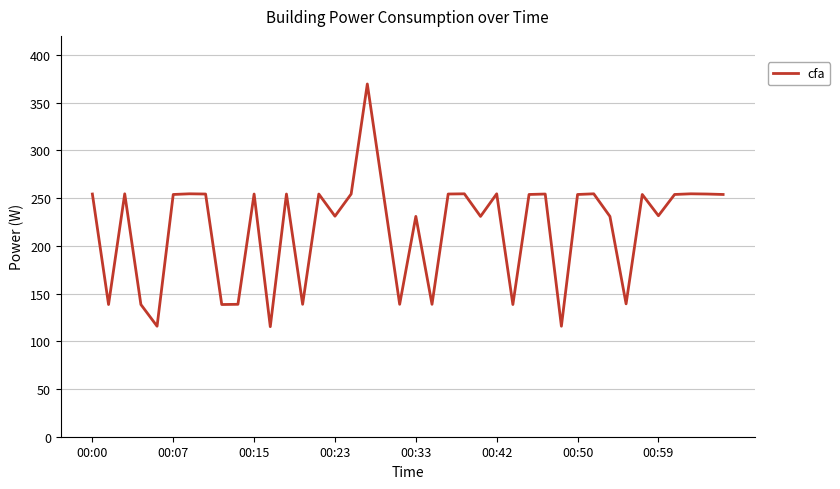

What is the greatest value displayed?

369.6